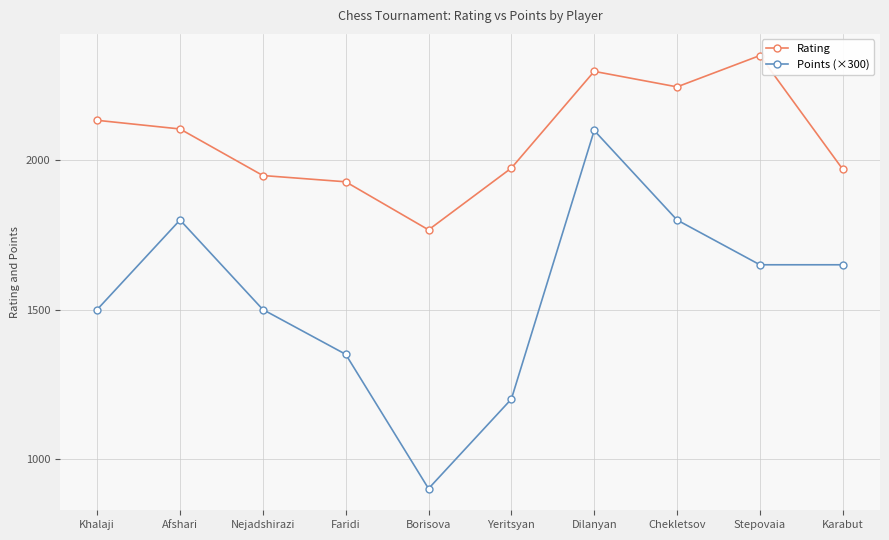

How many values in the Rating series are below 2105?

5